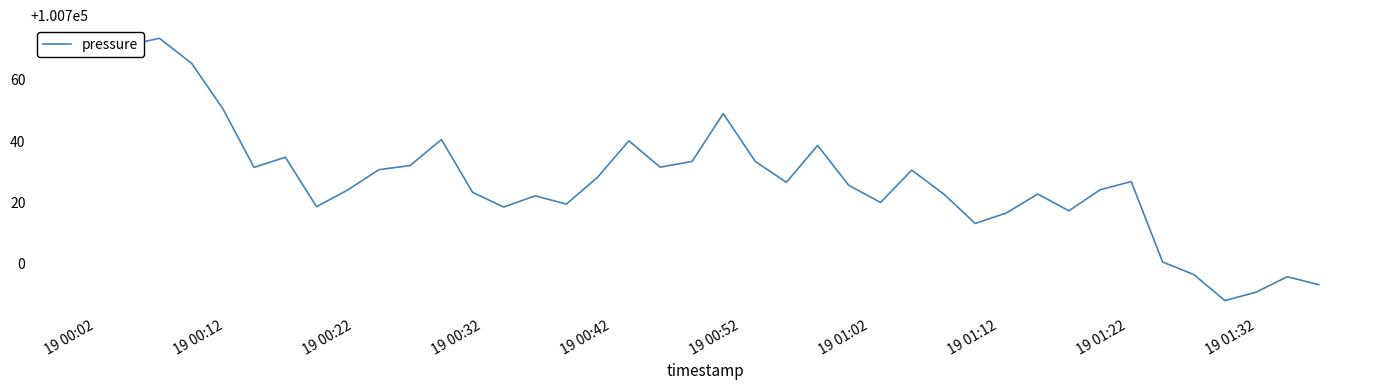

What is the maximum value shown in the chart?

100773.5